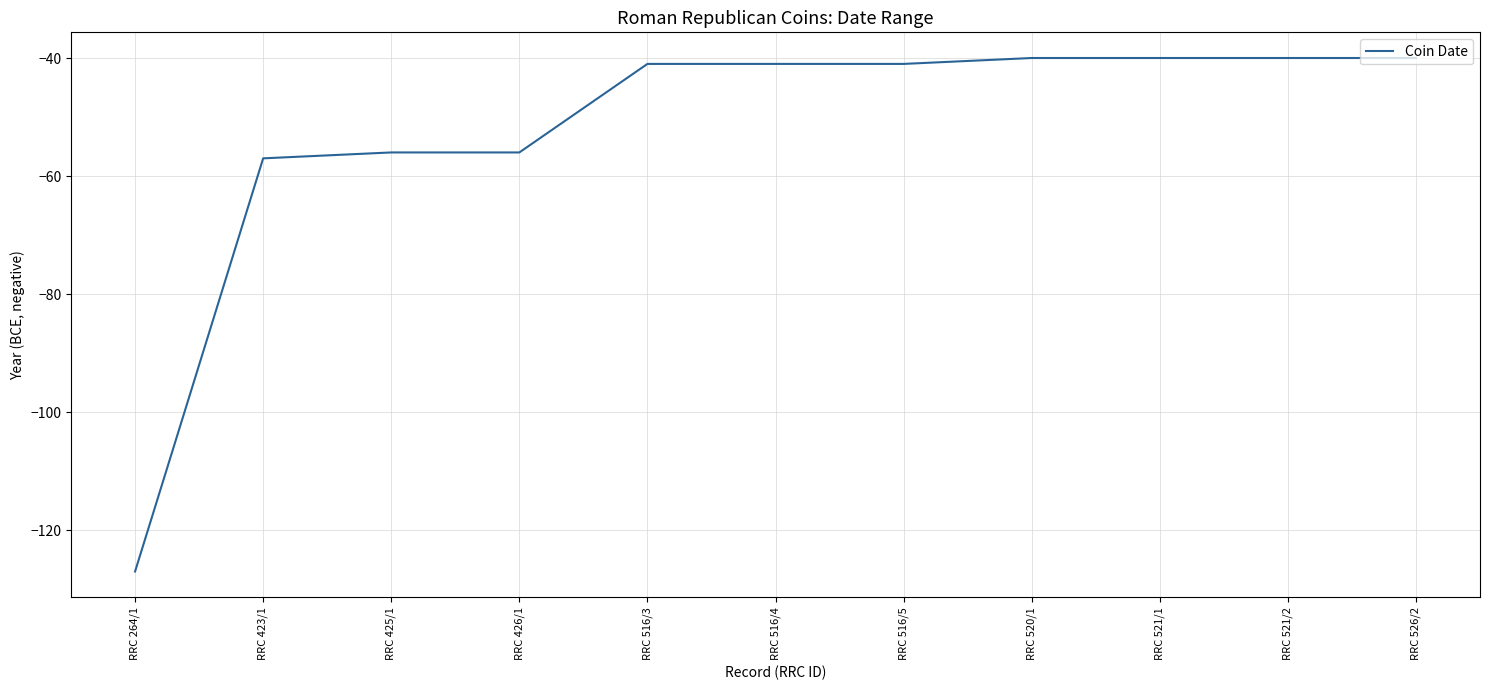

Reading left to right, transcribe all the data shown in this chart.

RRC 264/1=-127	RRC 423/1=-57	RRC 425/1=-56	RRC 426/1=-56	RRC 516/3=-41	RRC 516/4=-41	RRC 516/5=-41	RRC 520/1=-40	RRC 521/1=-40	RRC 521/2=-40	RRC 526/2=-40